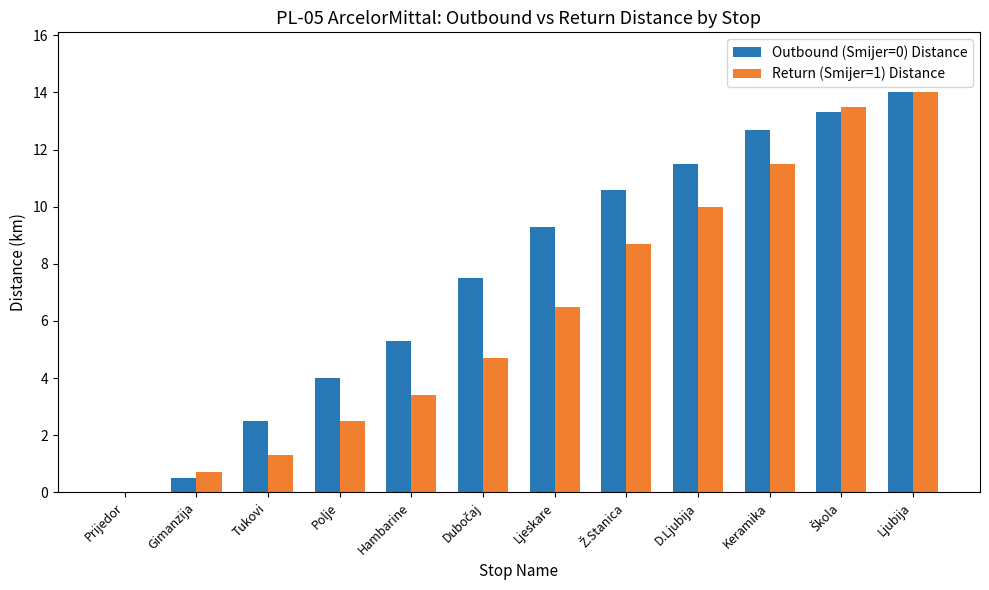

Is the value of Outbound (Smijer=0) Distance at Hambarine greater than the value of Return (Smijer=1) Distance at Gimanzija?

Yes